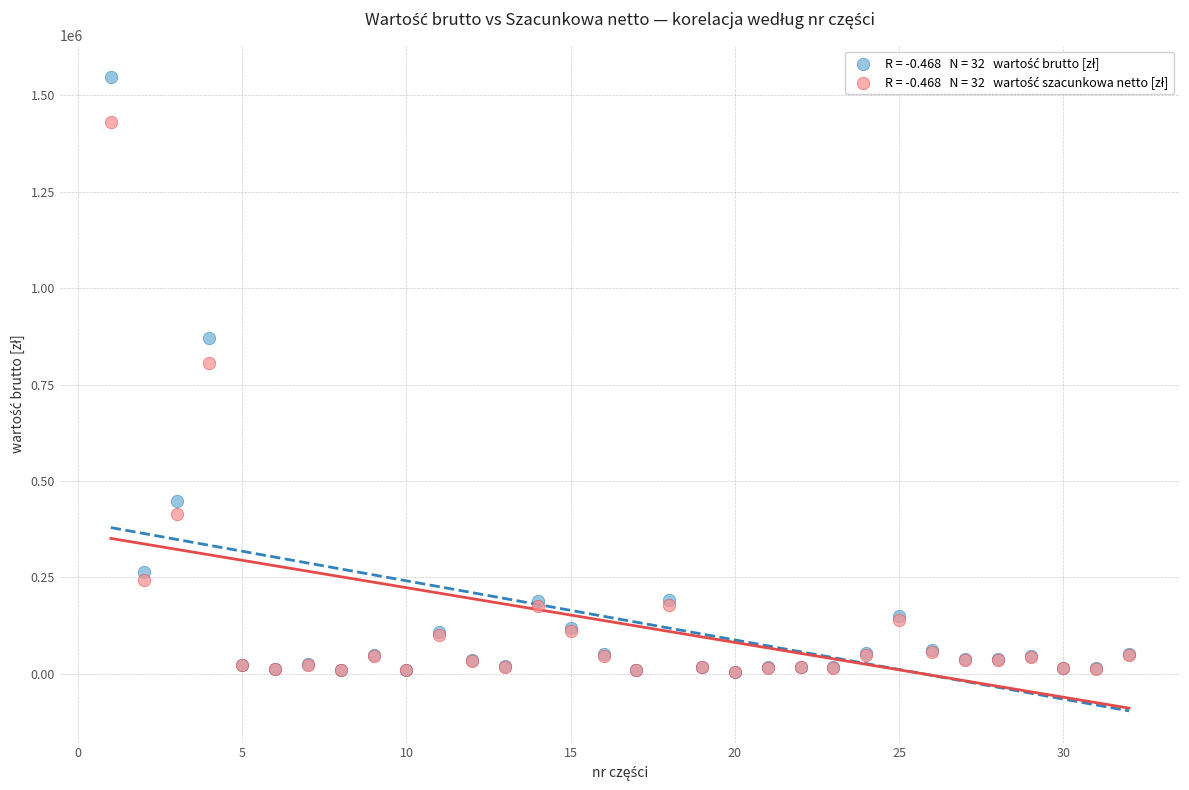

Across all series, what Y value is closest to 775531?

805938.4